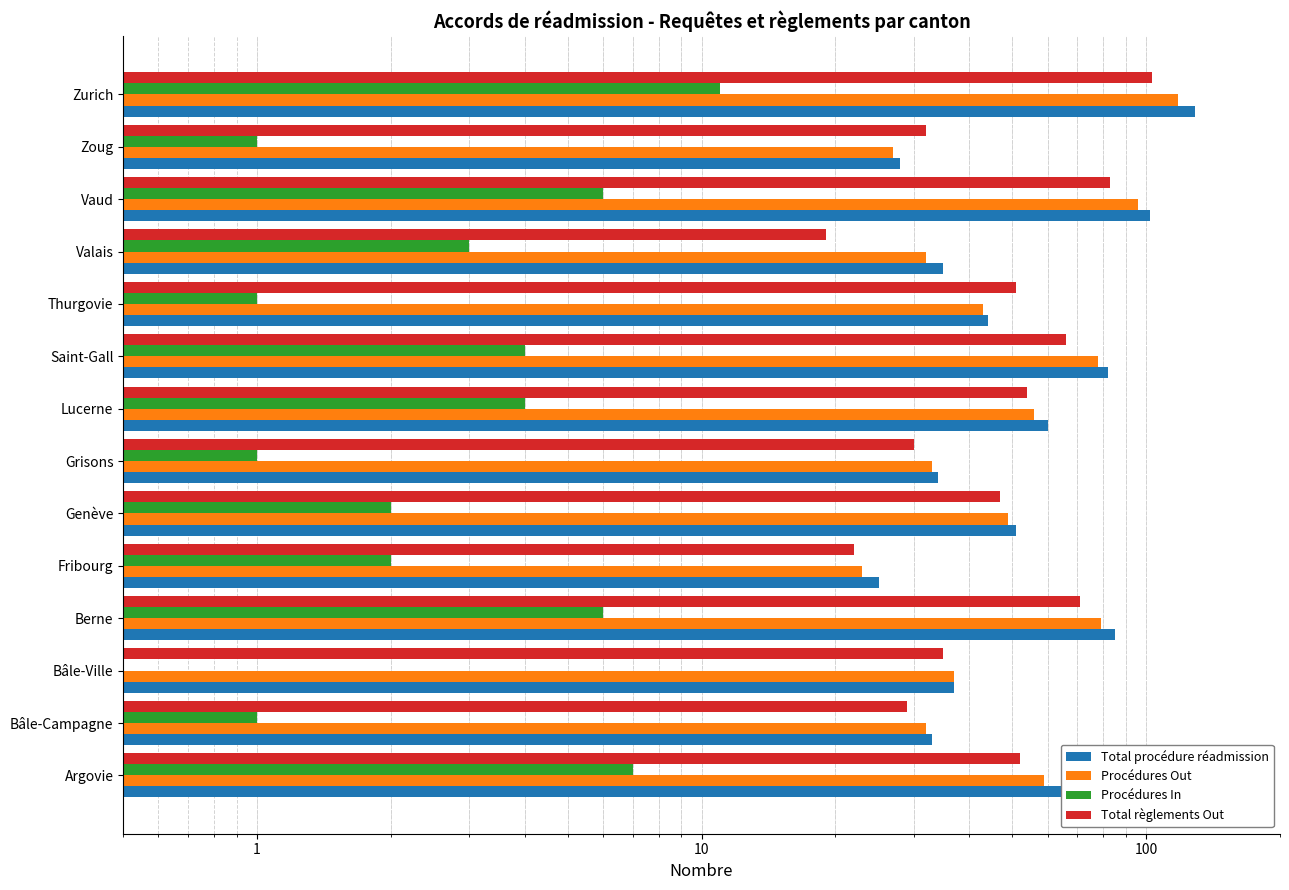

Does the chart contain stacked bars?

No